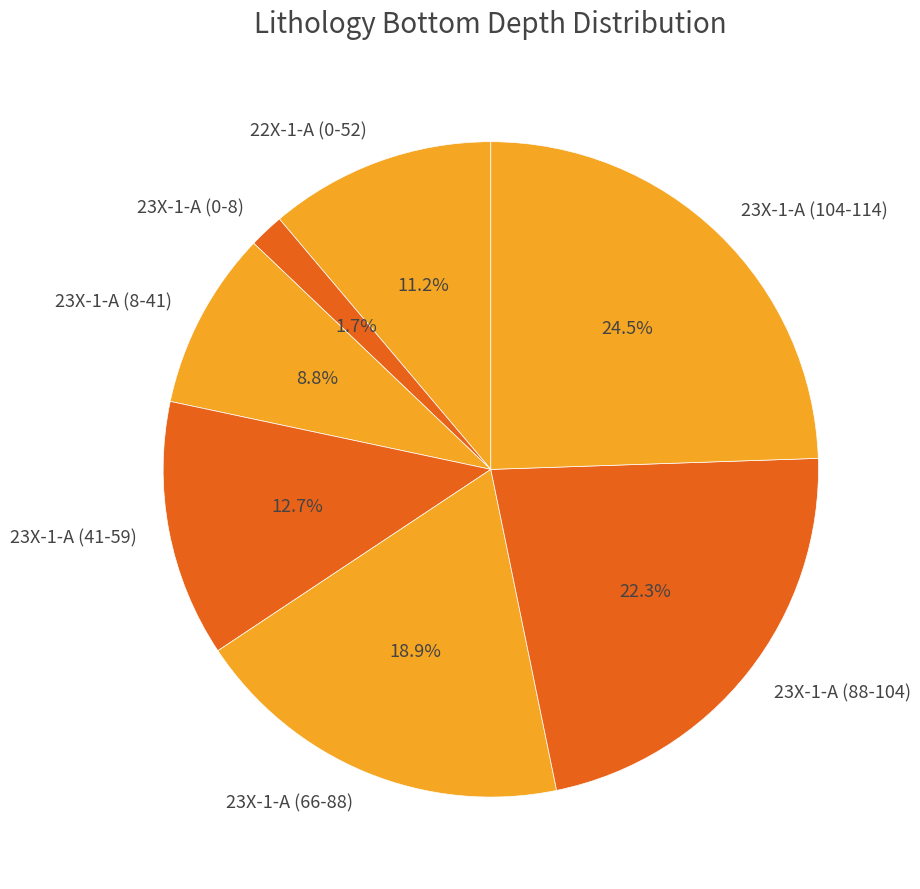

To the nearest percent, what percentage of the pie is 22X-1-A (0-52)?

11%